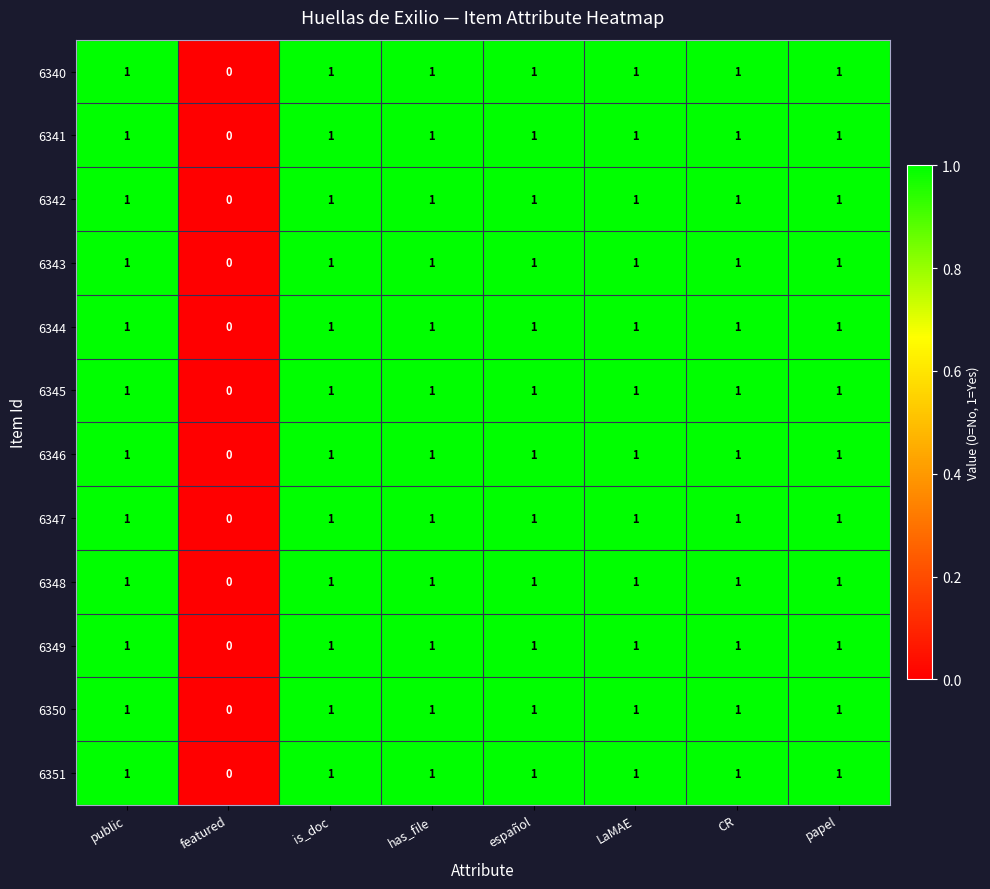

The value of 6346 at public is 2. True or false?

False